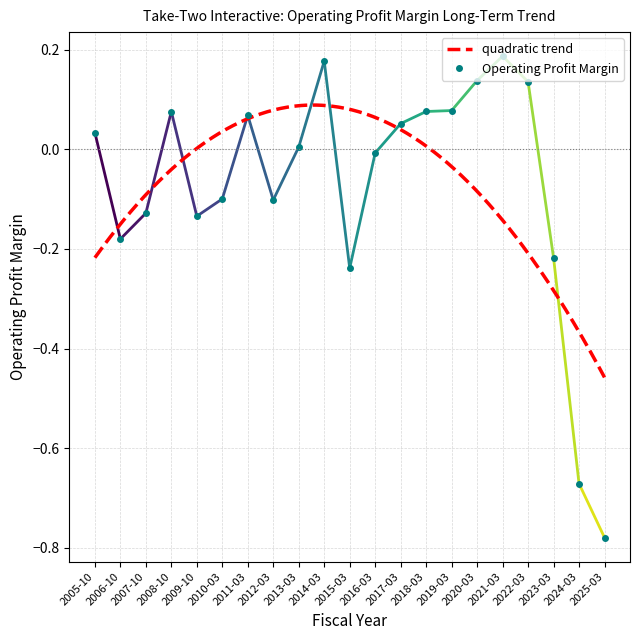

How many data points are less than 0?

10